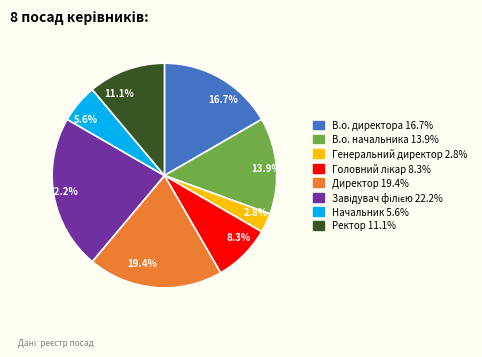

Which slice is the smallest?

Генеральний директор